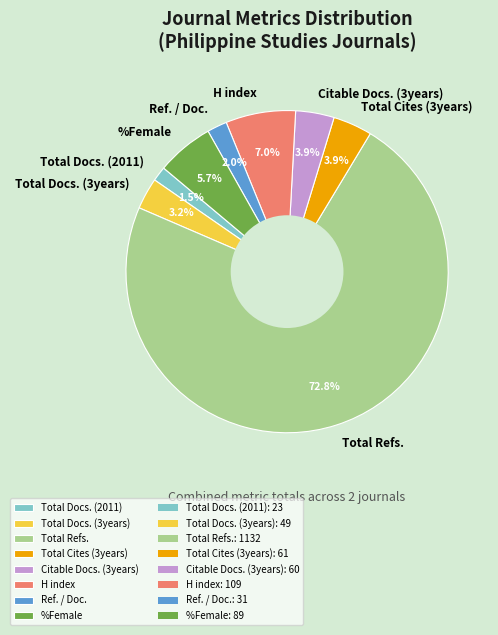

To the nearest percent, what is the difference between the largest and smallest slice percentages?

71%